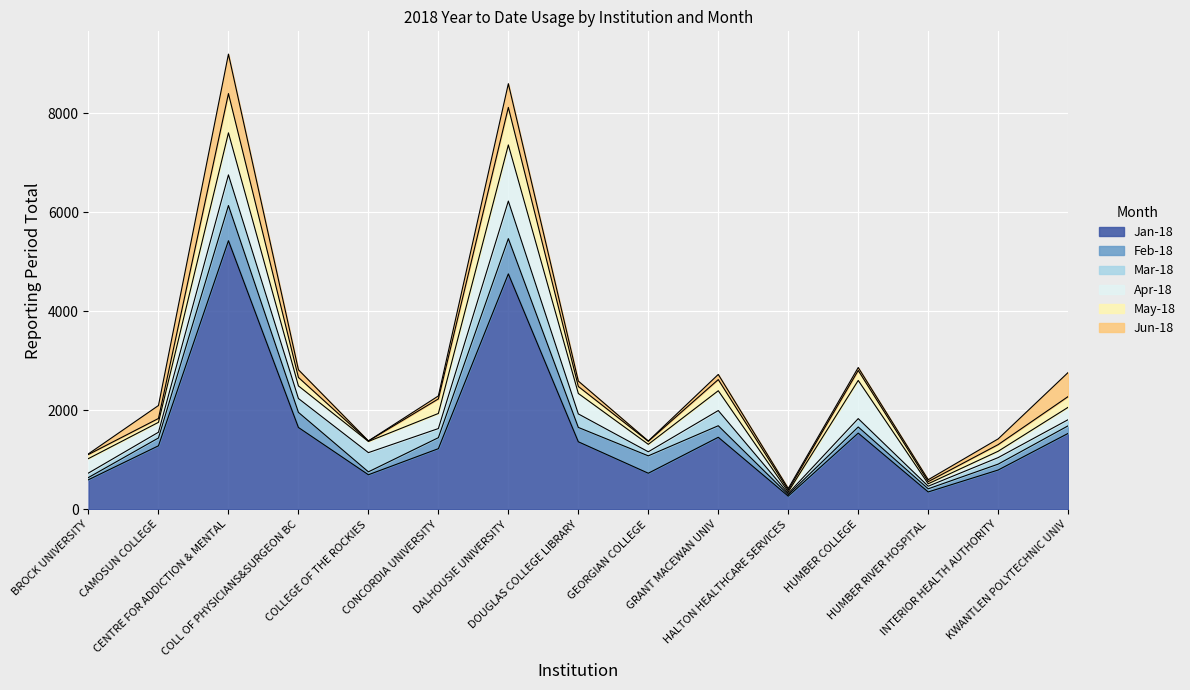

At how many categories does at least one series exceed 453?

13